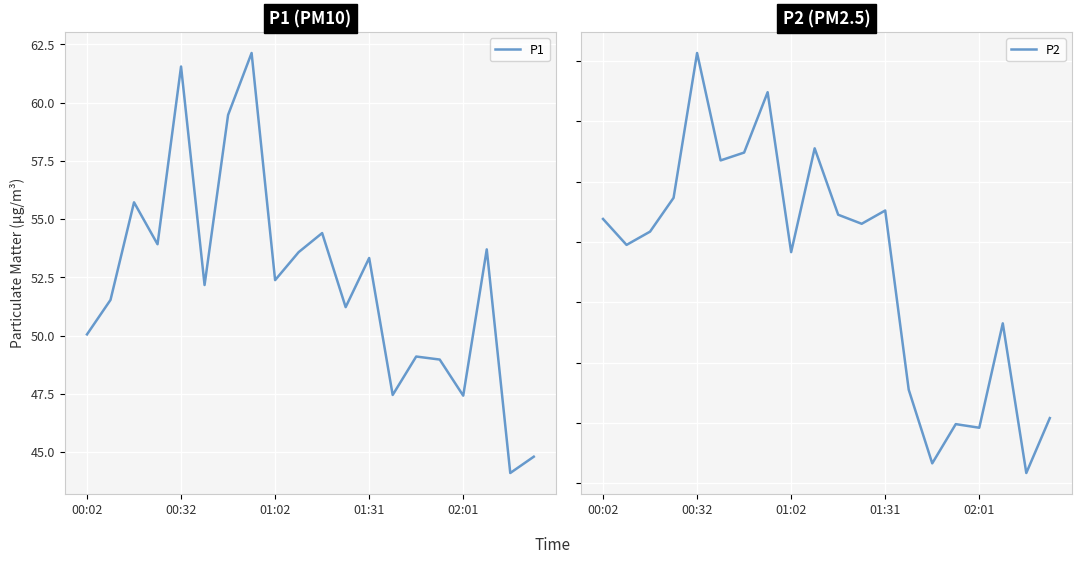

Is this an area chart (filled region under the line)?

No